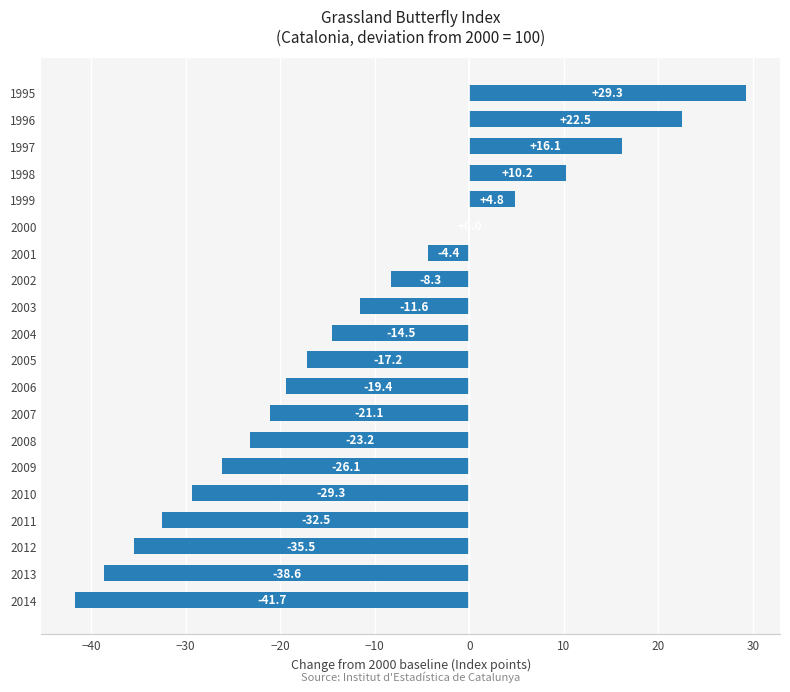

What is the change in value from 2000 to 1998?

+10.2